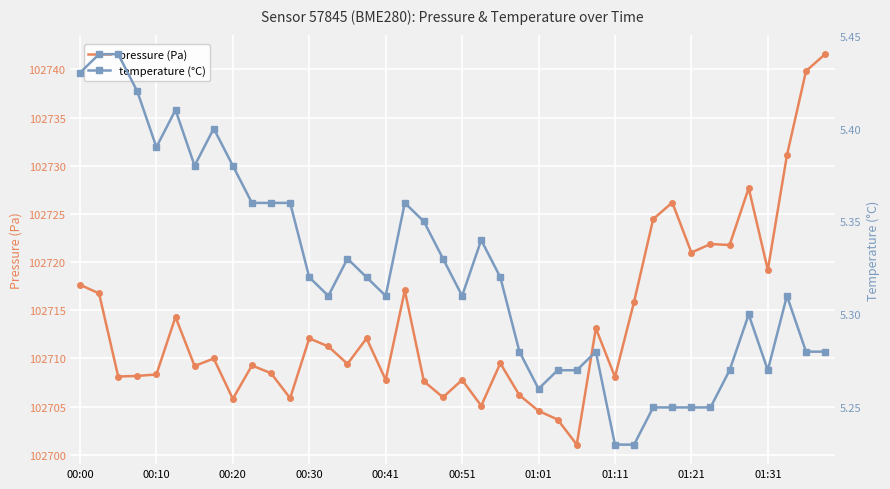

True or false: pressure (Pa) and temperature (°C) cross at least once.

False